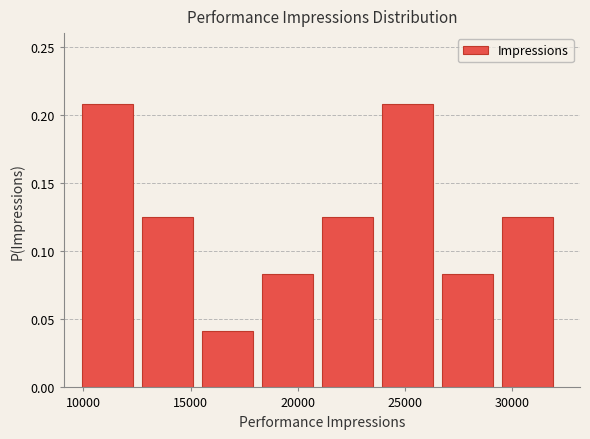

Reading left to right, transcribe this chart: for each bar, give the range it covers on the x-axis and its height. Neither the bar edges nor the heights are printed on the chart, so give them approximately, as read against the axes.

10000 to 12500: 0.210
12500 to 15500: 0.125
15500 to 18500: 0.040
18500 to 21000: 0.085
21000 to 24000: 0.125
24000 to 26500: 0.210
26500 to 29500: 0.085
29500 to 32500: 0.125